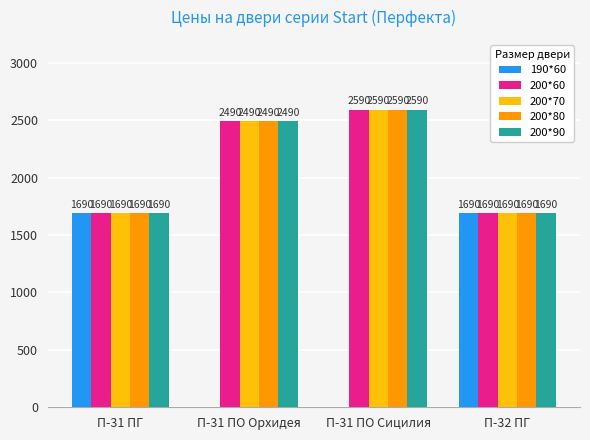

Which series changed the most between П-31 ПГ and П-31 ПО Сицилия?

190*60